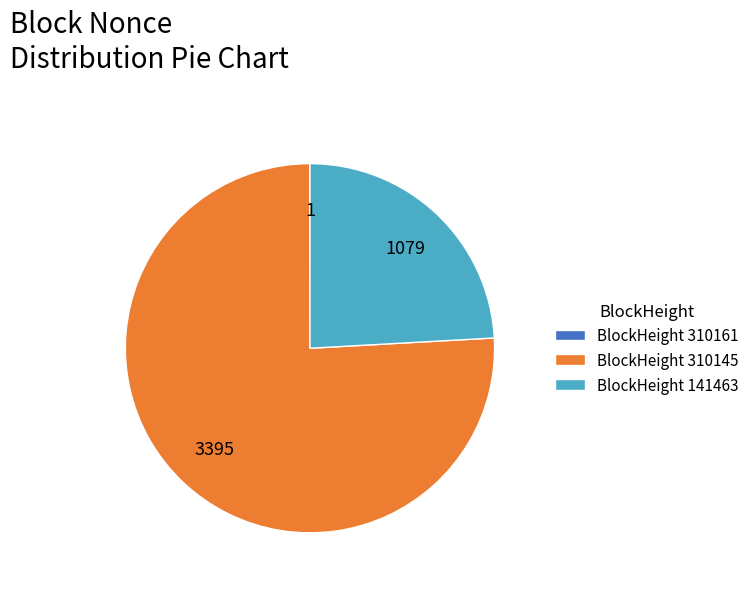

True or false: BlockHeight 310145 accounts for 76% of the total.

True